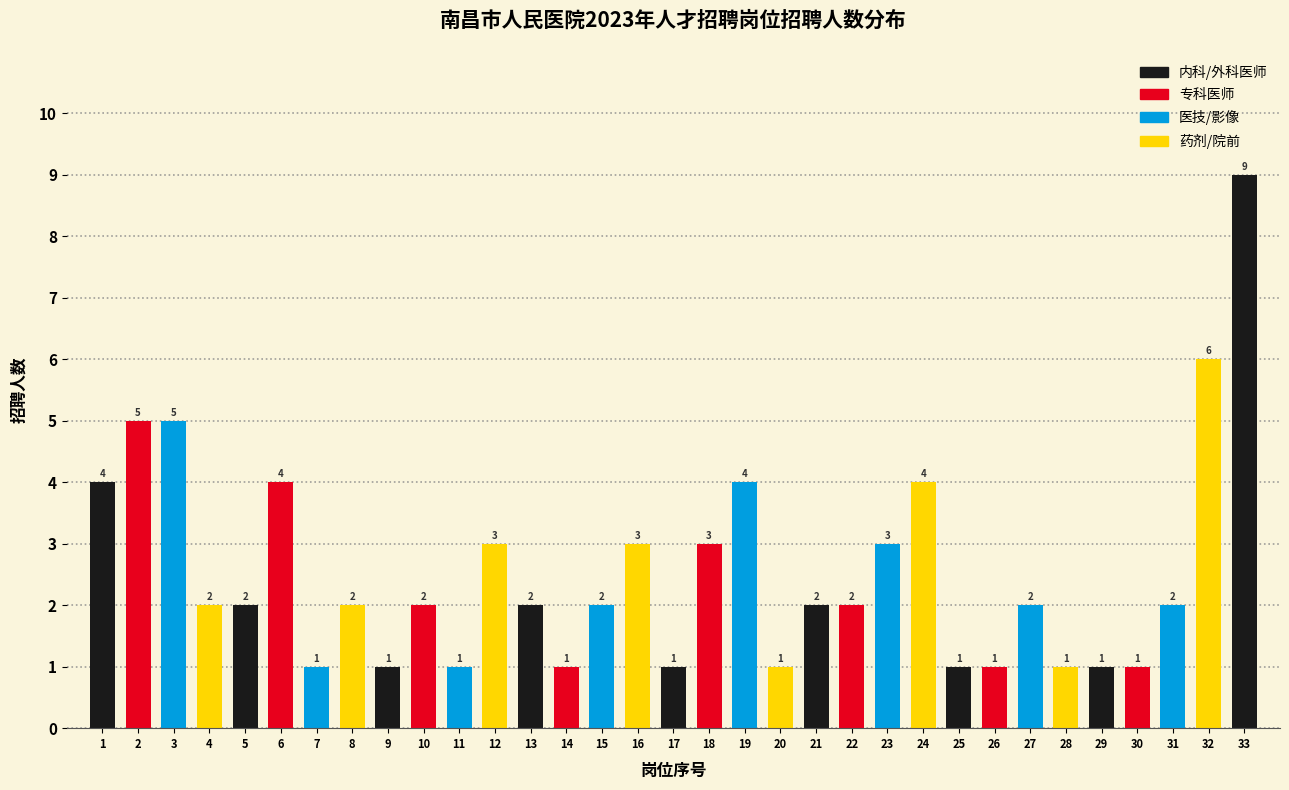

Reading left to right, transcribe all the data shown in this chart.

1=4	2=5	3=5	4=2	5=2	6=4	7=1	8=2	9=1	10=2	11=1	12=3	13=2	14=1	15=2	16=3	17=1	18=3	19=4	20=1	21=2	22=2	23=3	24=4	25=1	26=1	27=2	28=1	29=1	30=1	31=2	32=6	33=9